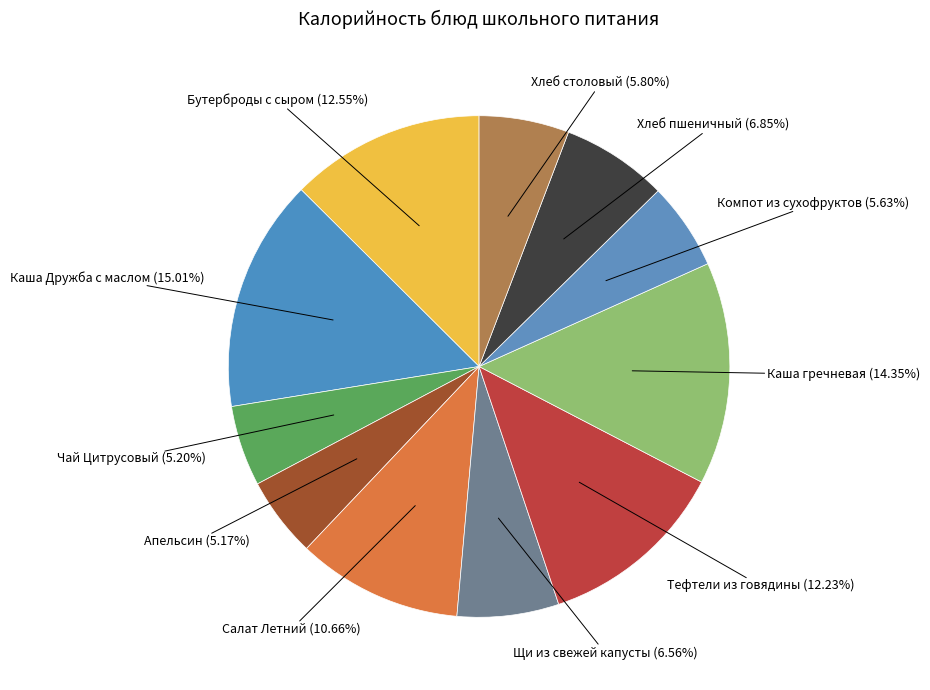

Does any single category account for the majority?

No